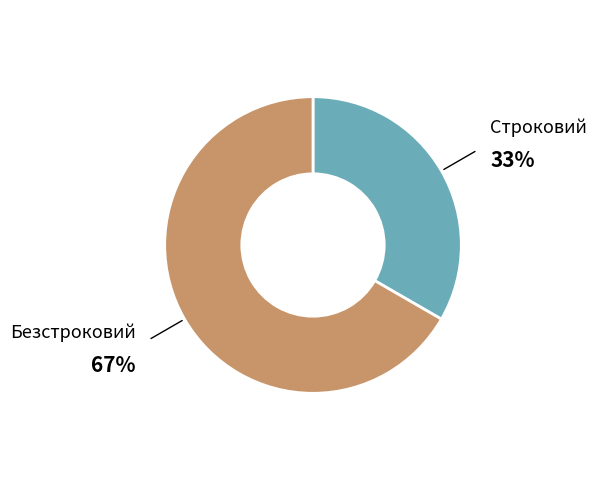

Is there a majority slice in this chart?

Yes